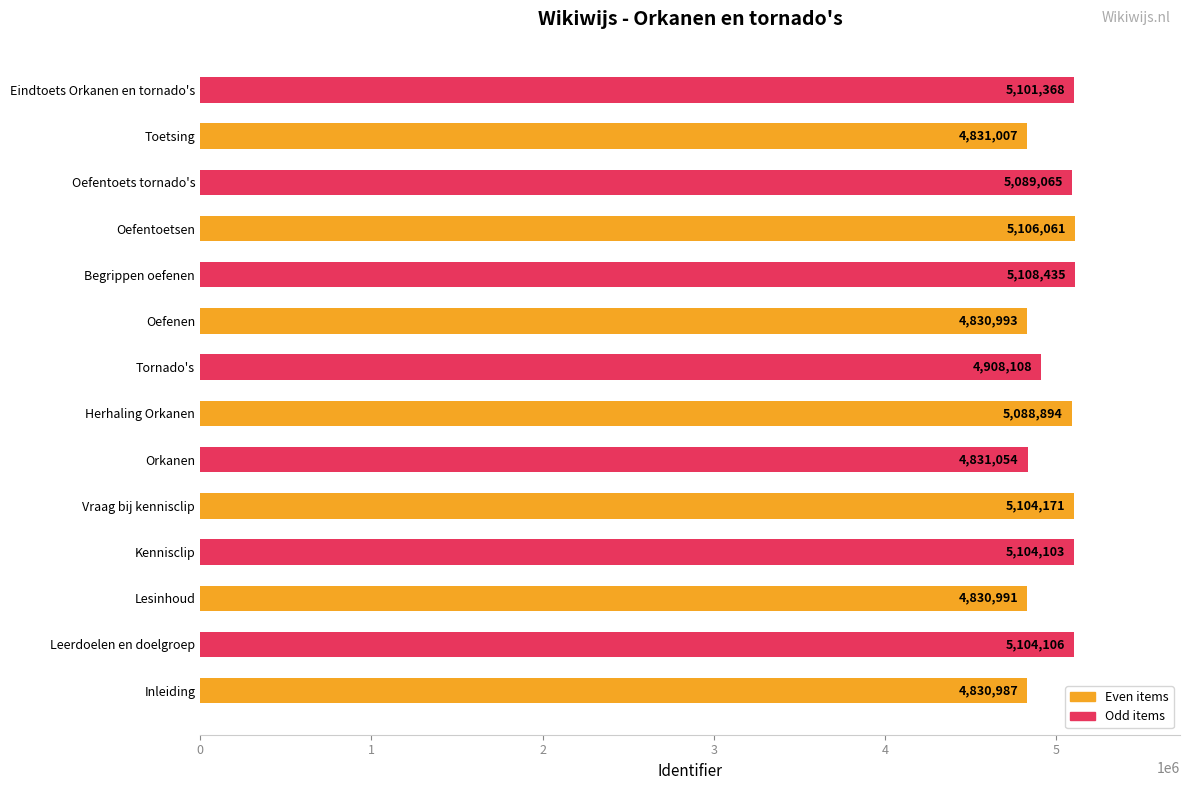

Between Vraag bij kennisclip and Oefentoets tornado's, which is larger?

Vraag bij kennisclip